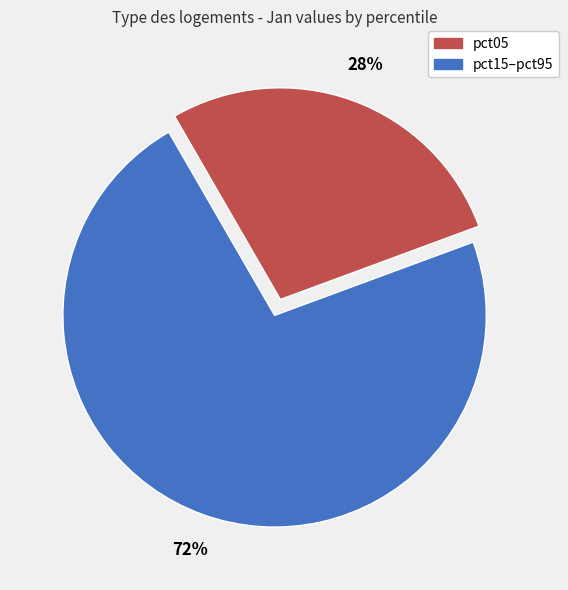

Is there any slice that represents more than half of the pie?

Yes